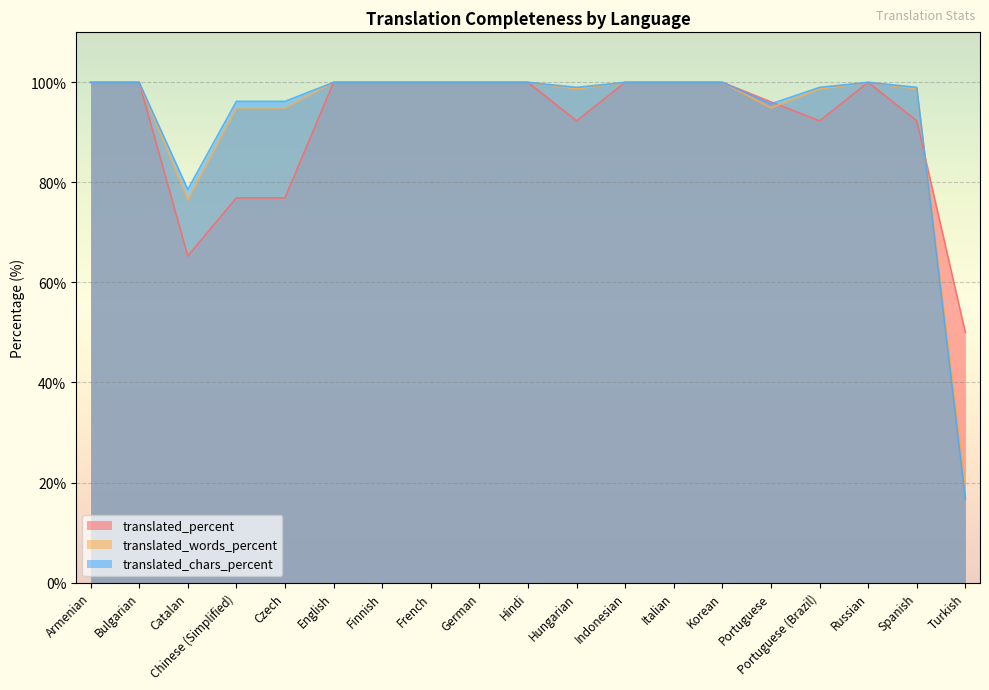

Which category has the lowest value across all series?

Turkish